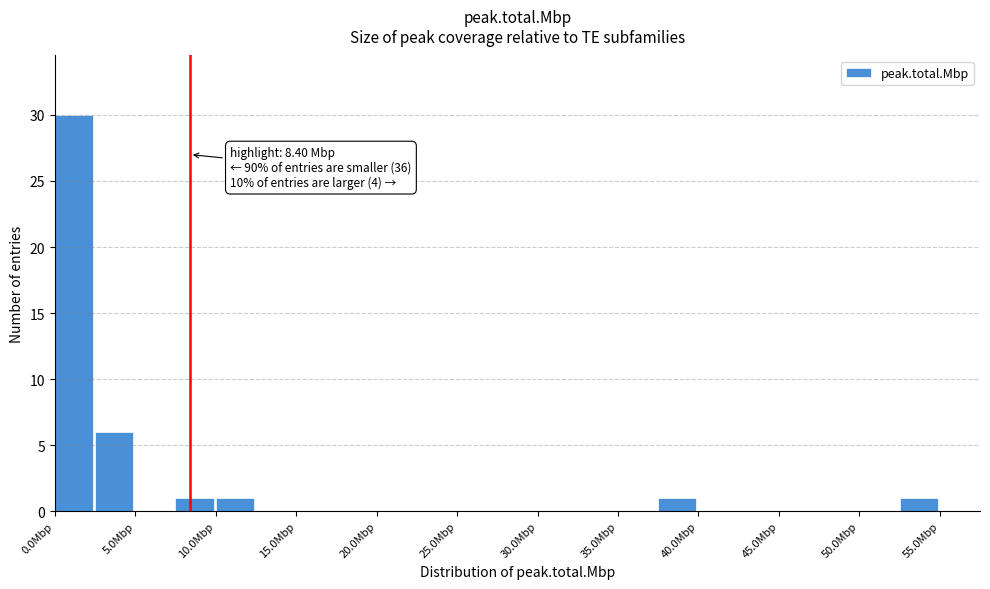

Which range on the x-axis has the tallest bar?

0.0 to 2.5